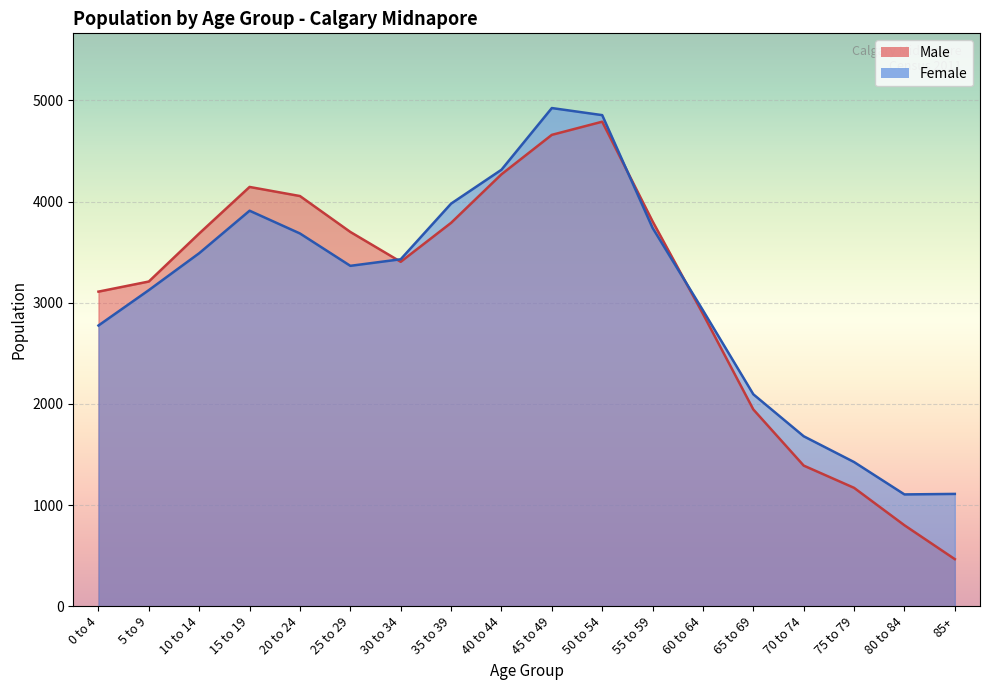

How many series are shown in this chart?

2